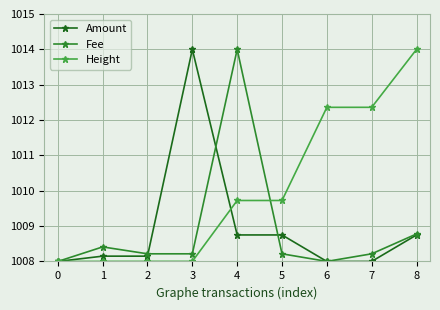

Which series changed the most between 0 and 4?

Fee